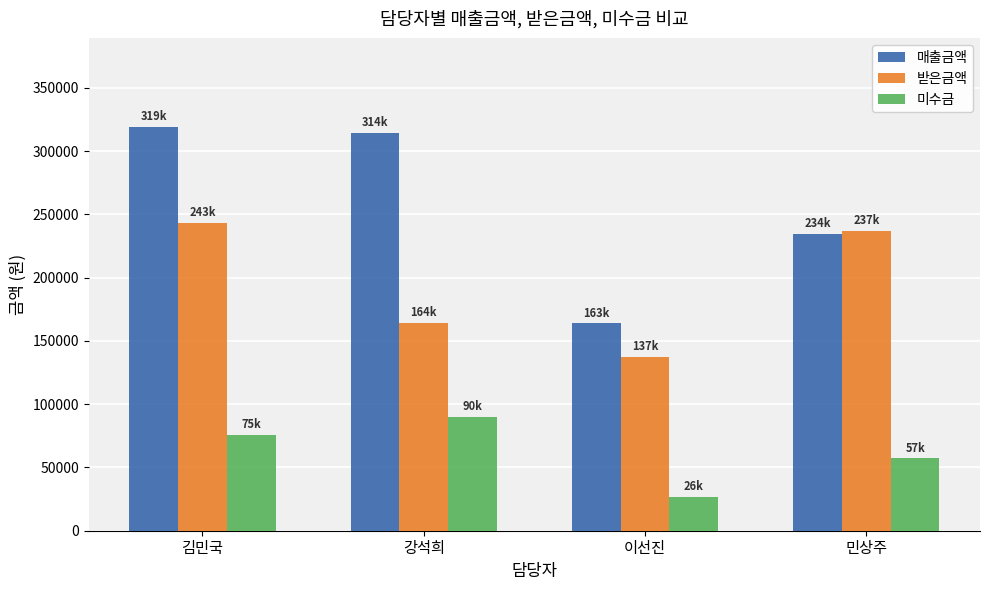

At which category is the sum across all series the highest?

김민국